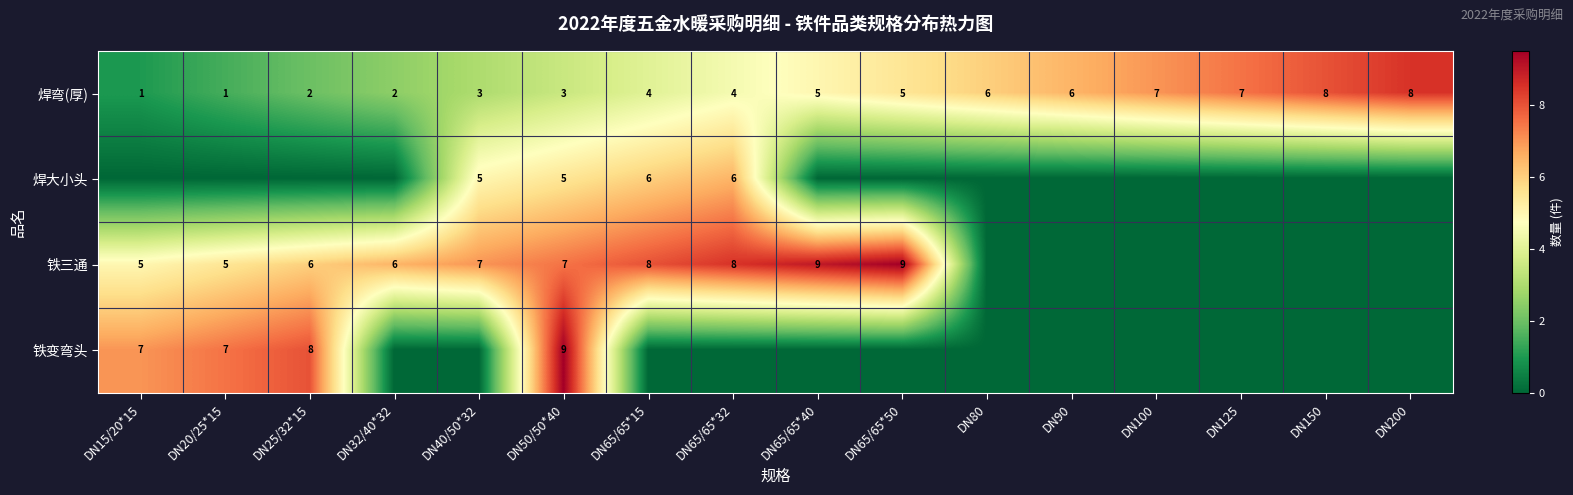

What is the difference between the 焊弯(厚) values at DN65/65*50 and DN200?

3